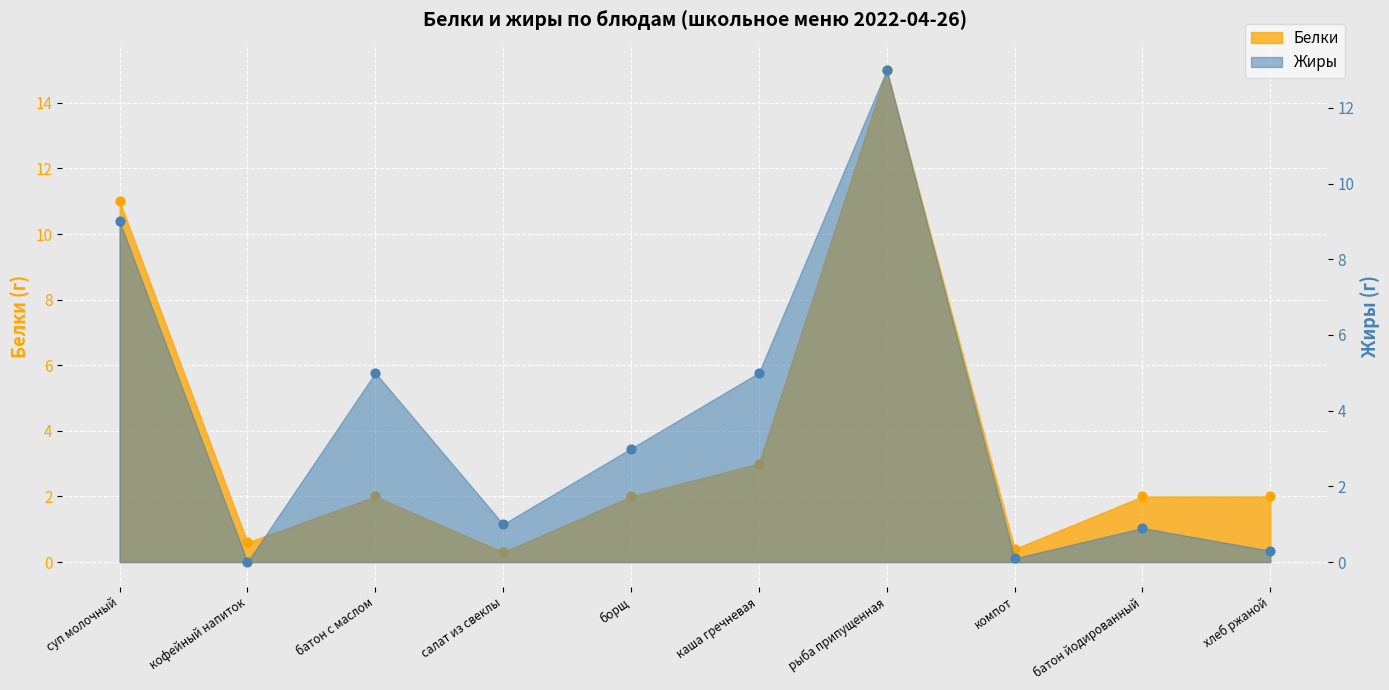

At how many categories does at least one series exceed 12?

1